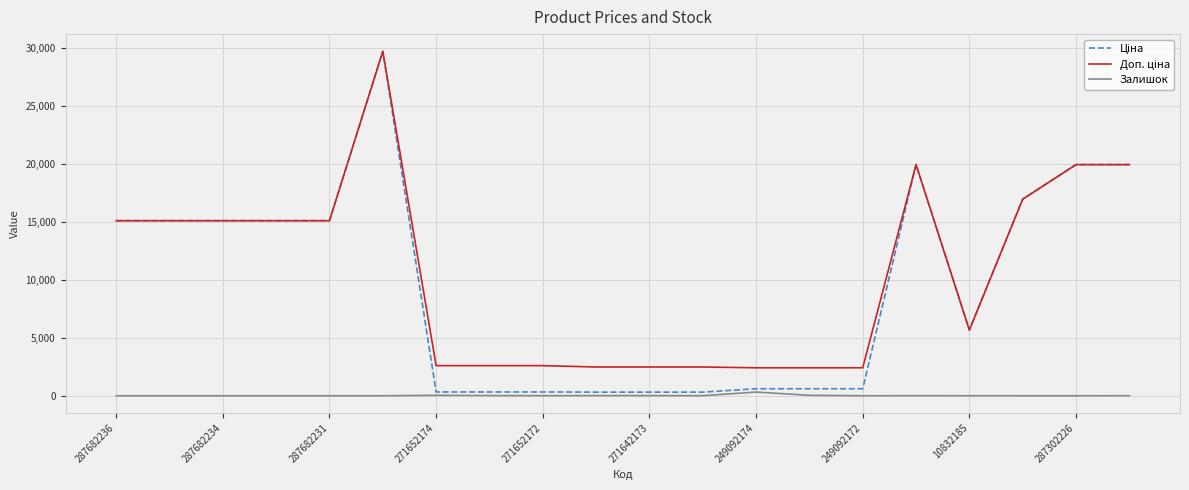

Does the chart have visible grid lines?

Yes